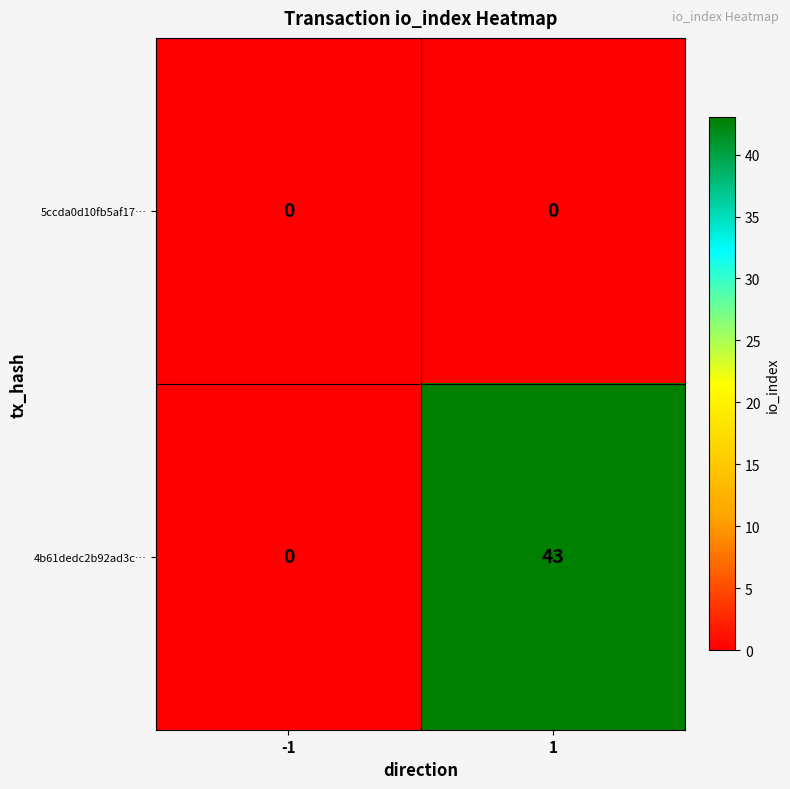

Which series changed the most between -1 and 1?

4b61dedc2b92ad3c…